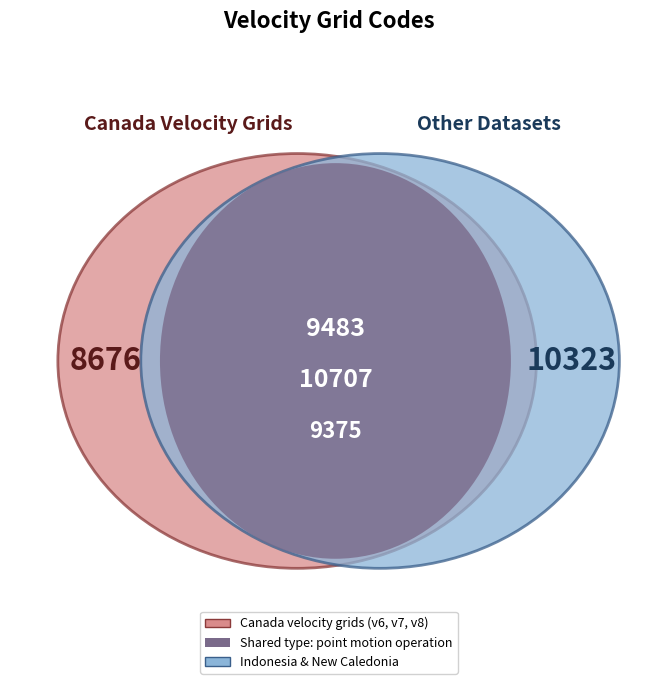

Between Canada velocity grid v8 and Canada velocity grid v7, which is larger?

Canada velocity grid v8